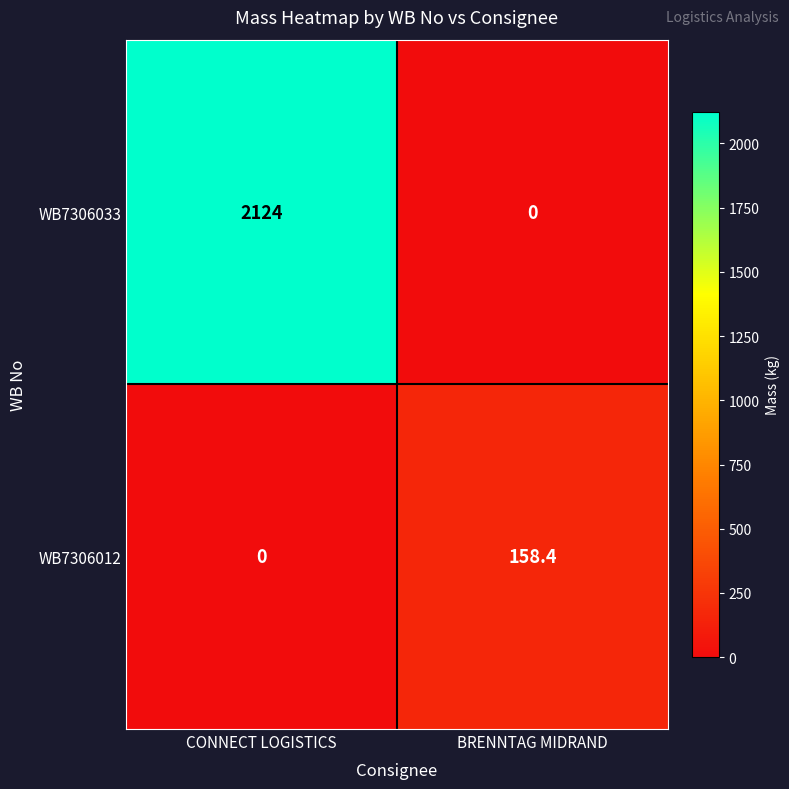

The WB7306012 series shows 158.4 at BRENNTAG MIDRAND. True or false?

True